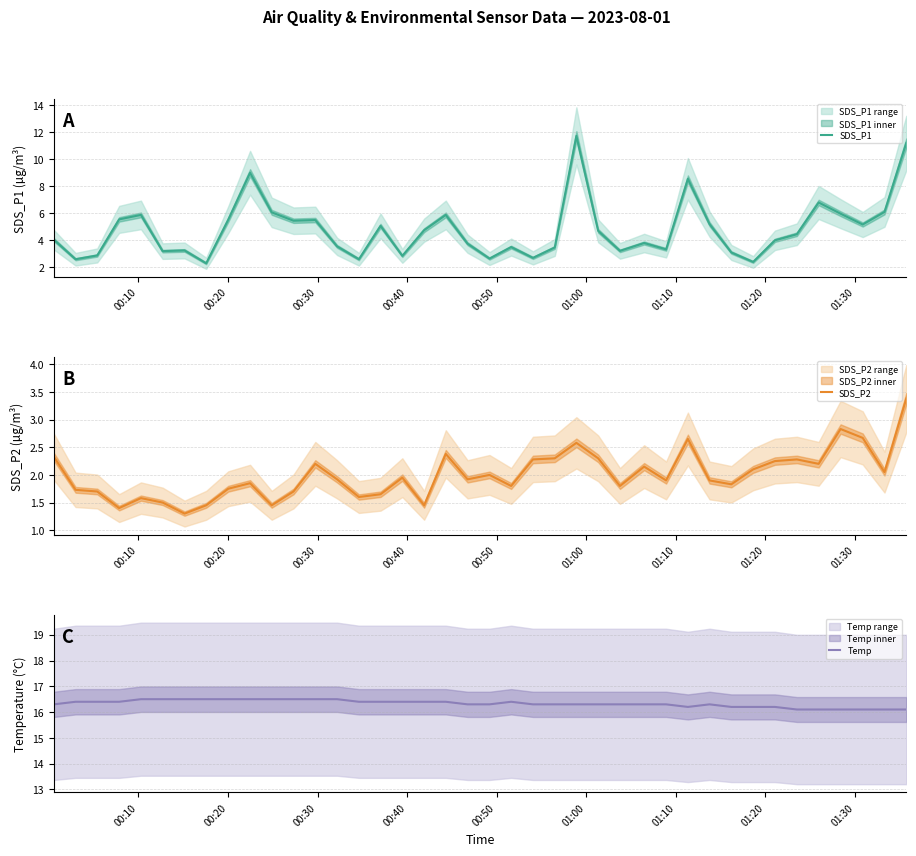

True or false: SDS_P2 and SDS_P1 cross at least once.

False